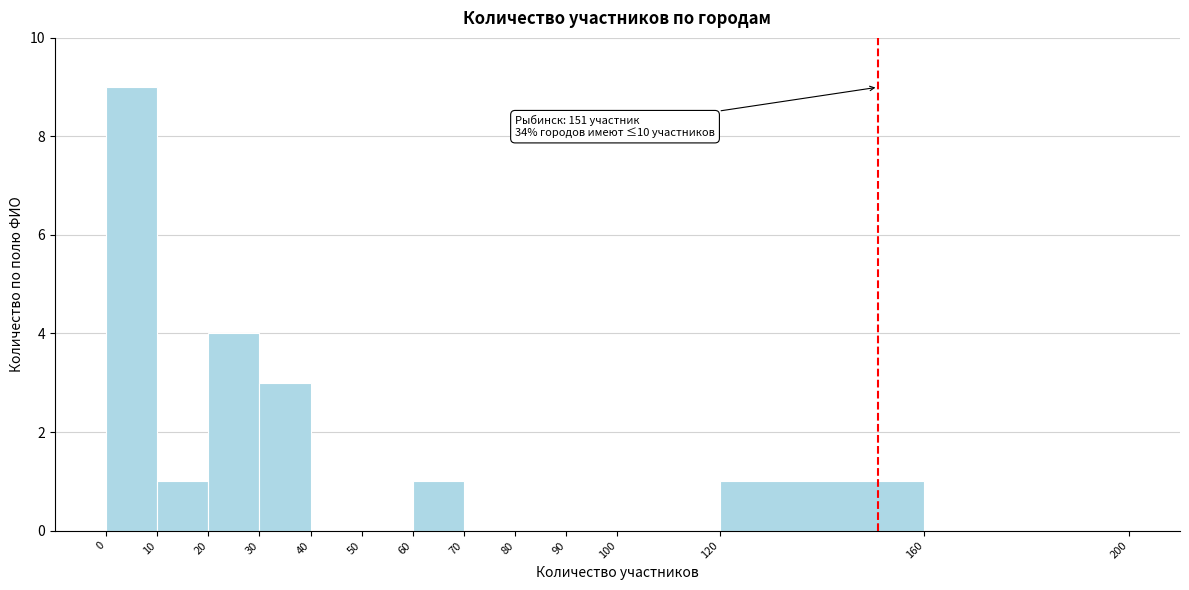

Which range on the x-axis has the tallest bar?

0 to 10